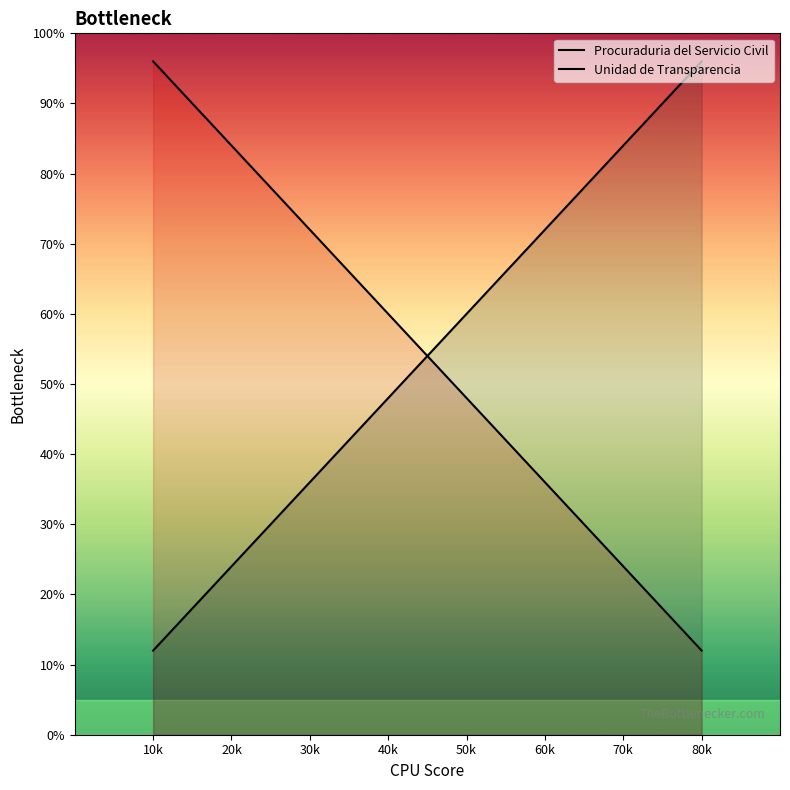

What is the label of the 2nd point from the left?

20k